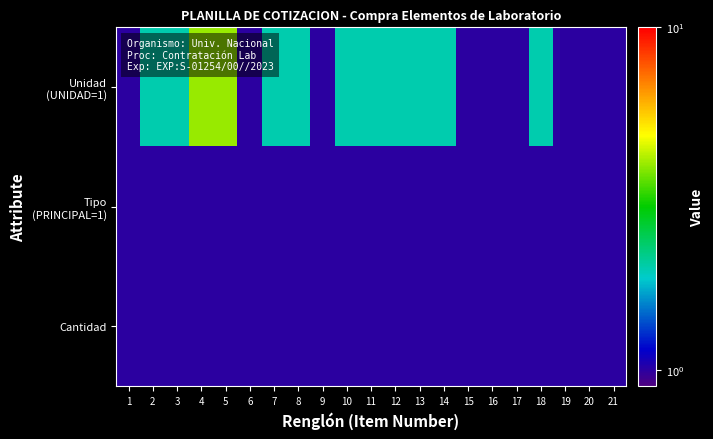

Which series has the widest spread of values?

Unidad (UNIDAD=1)